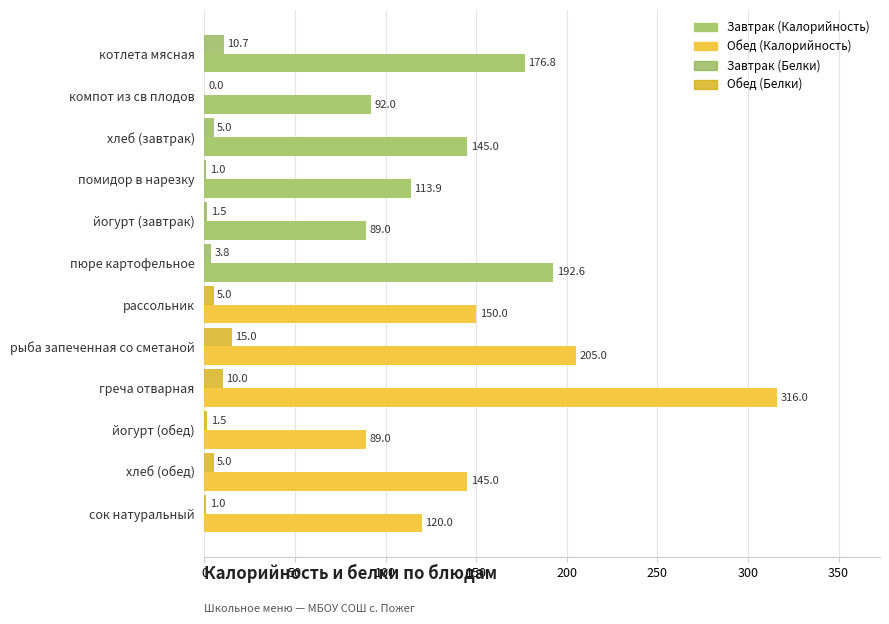

What is the total value across all series at йогурт (завтрак)?

90.5